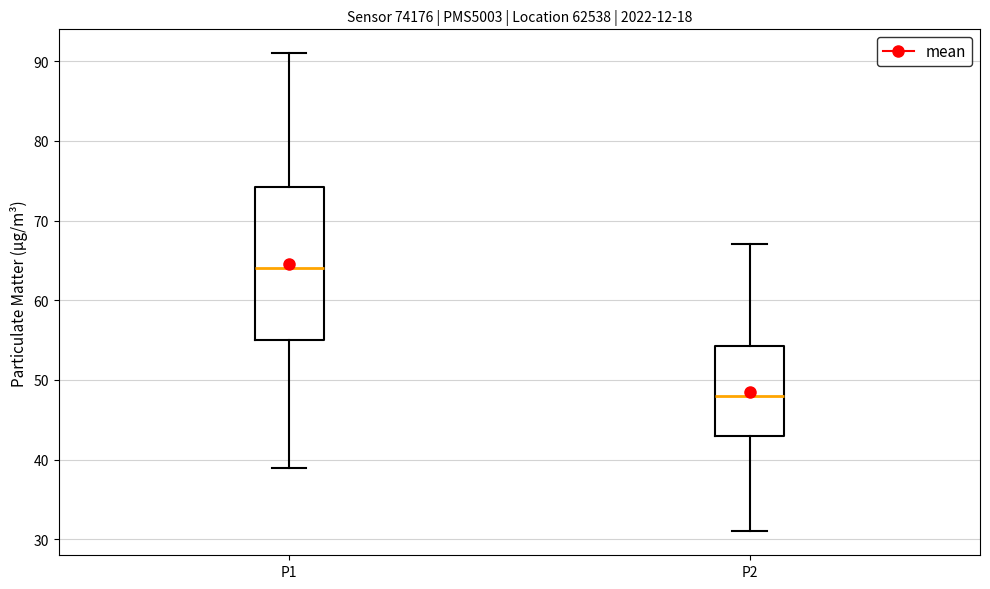

Which box has the lowest median line?

P2